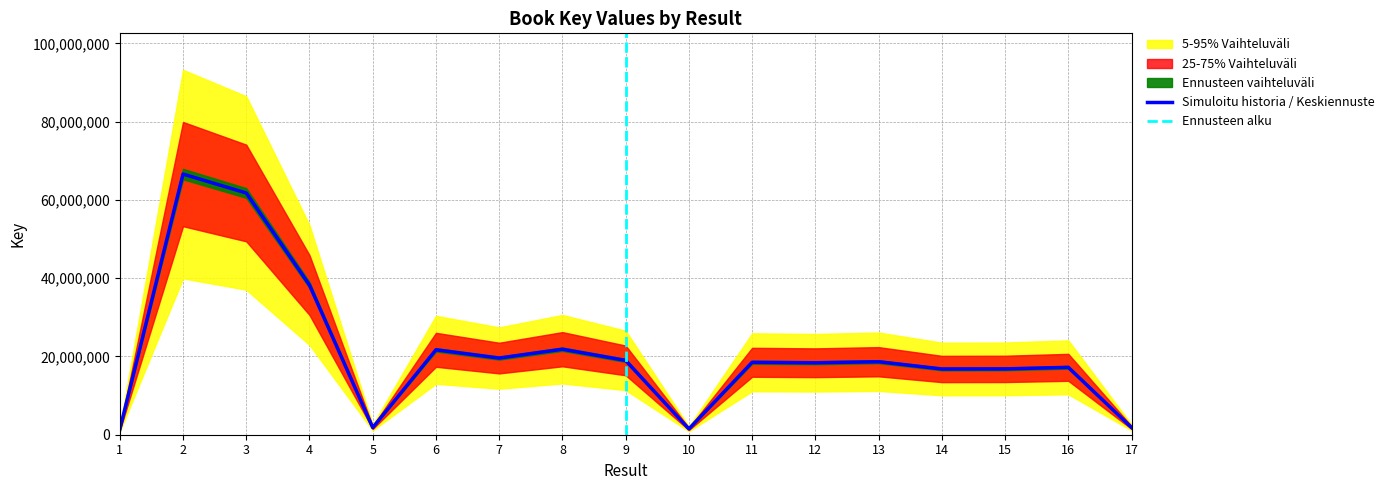

The value of Key (upper band) at 3 is 35860762. True or false?

False